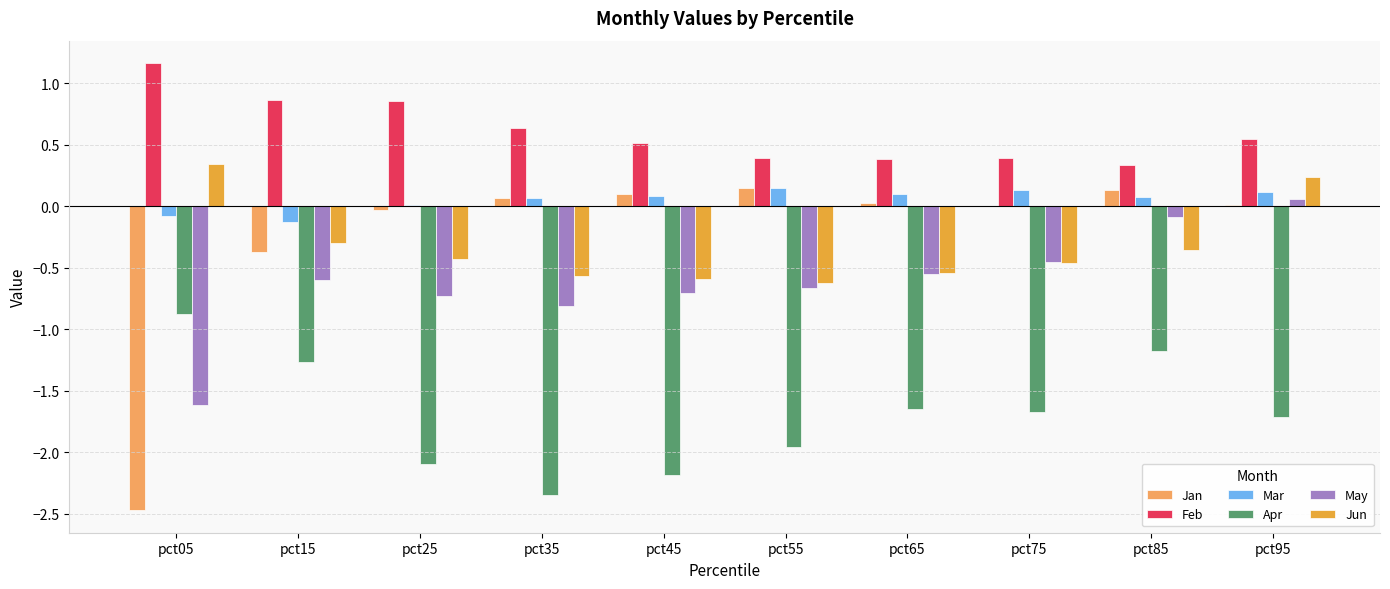

Where is Mar nearest to the value 0?

pct25